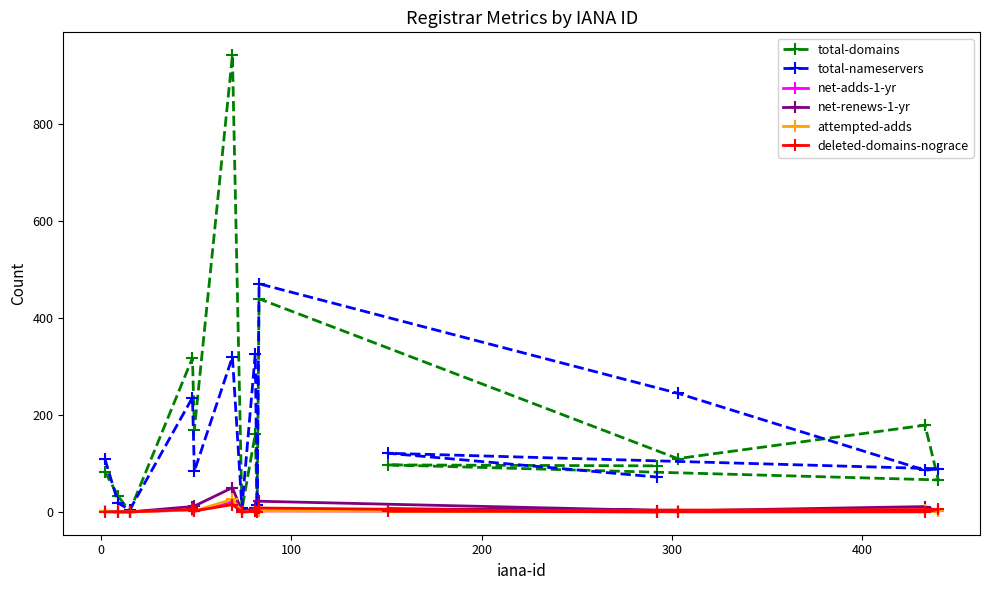

Which series has the largest range (max minus min)?

total-domains